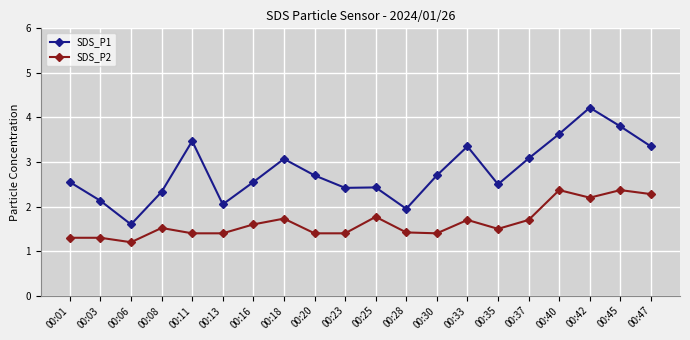

List the series in order of their peak value, highest first.

SDS_P1, SDS_P2